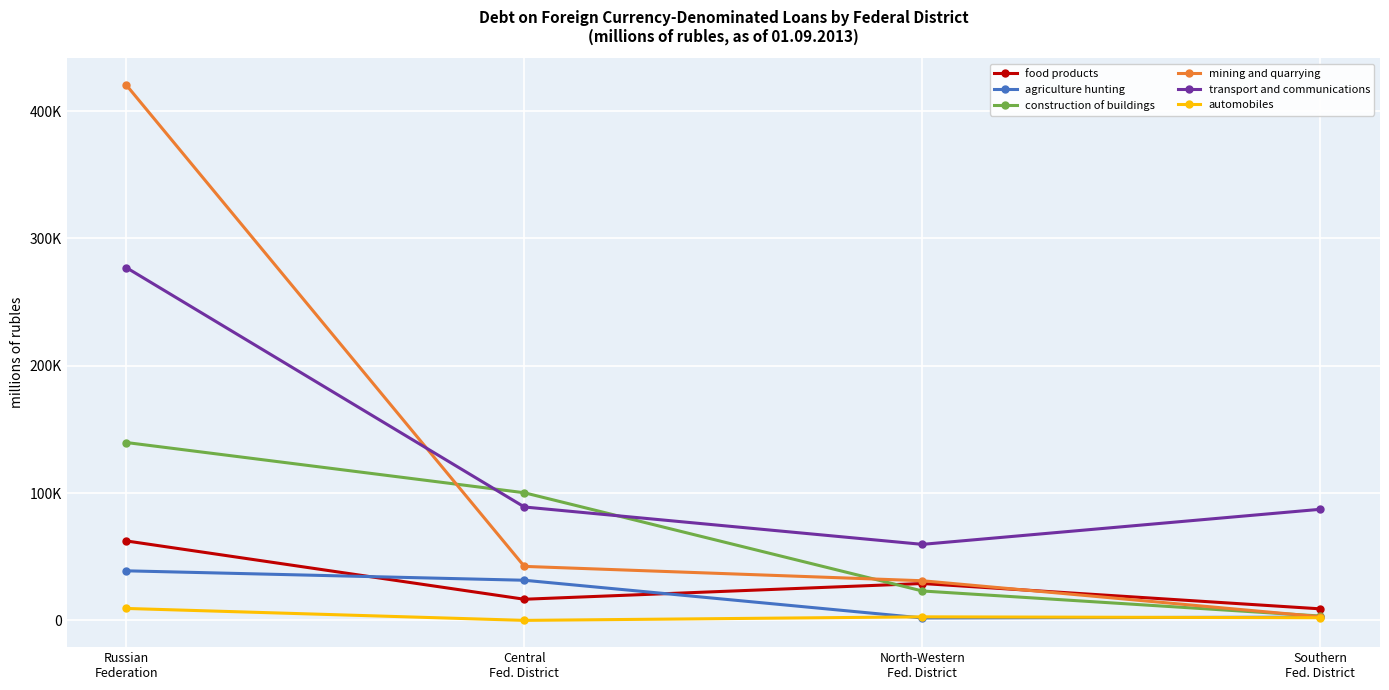

Where does the transport and communications series first go above 89126?

Russian
Federation